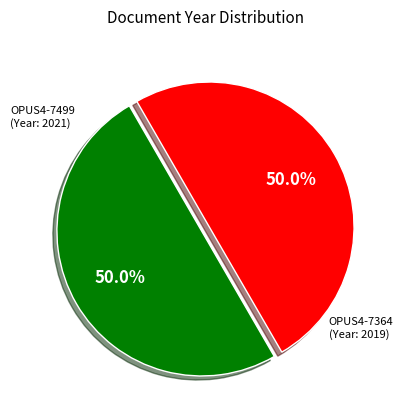

What is the ratio of the value at OPUS4-7364 to the value at OPUS4-7499?

1.0